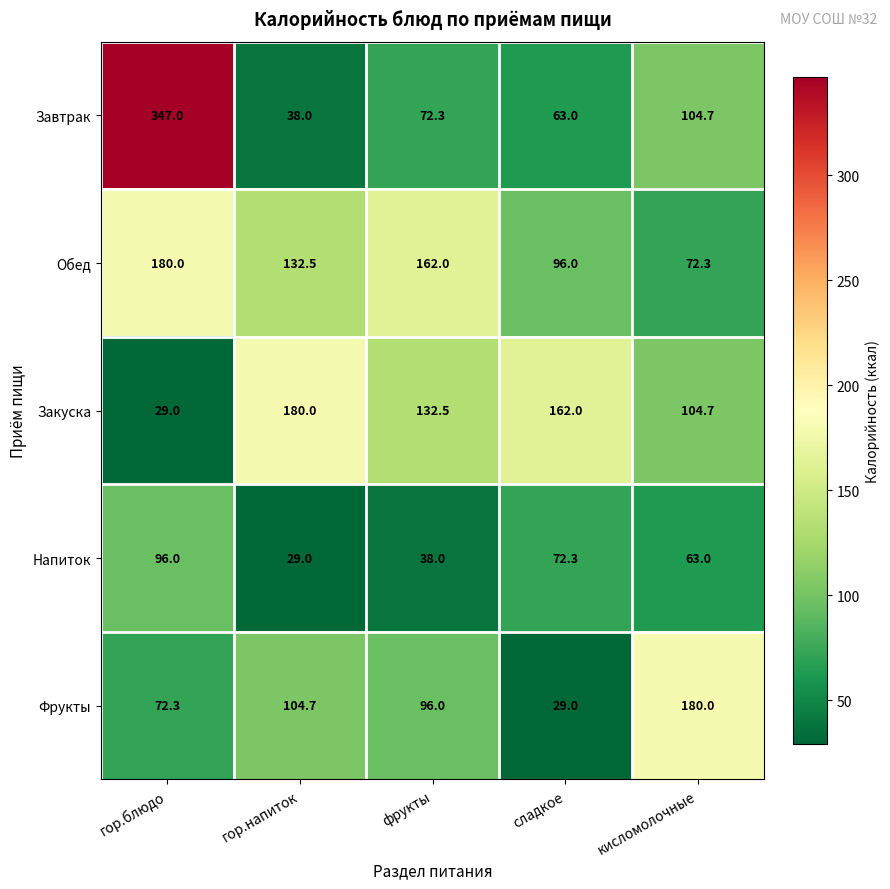

What is the difference between the second highest and second lowest values in the Завтрак series?

41.7